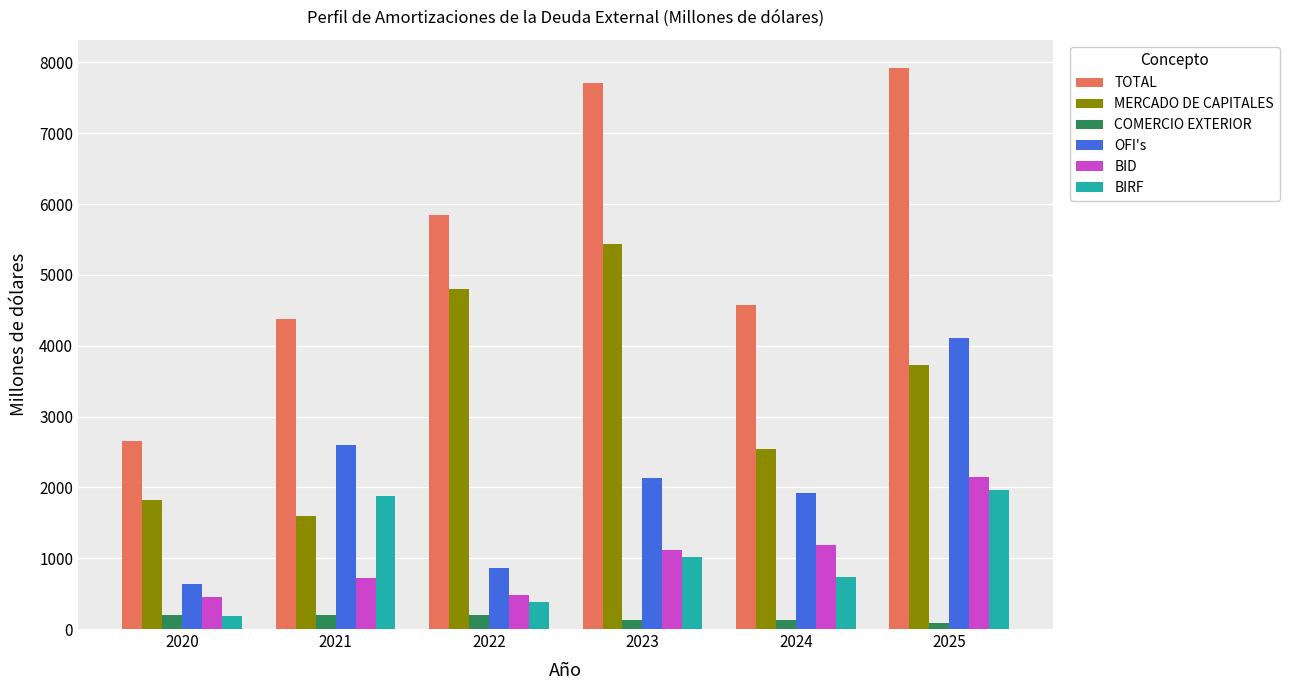

What is the difference between the BIRF values at 2021 and 2022?

1493.3